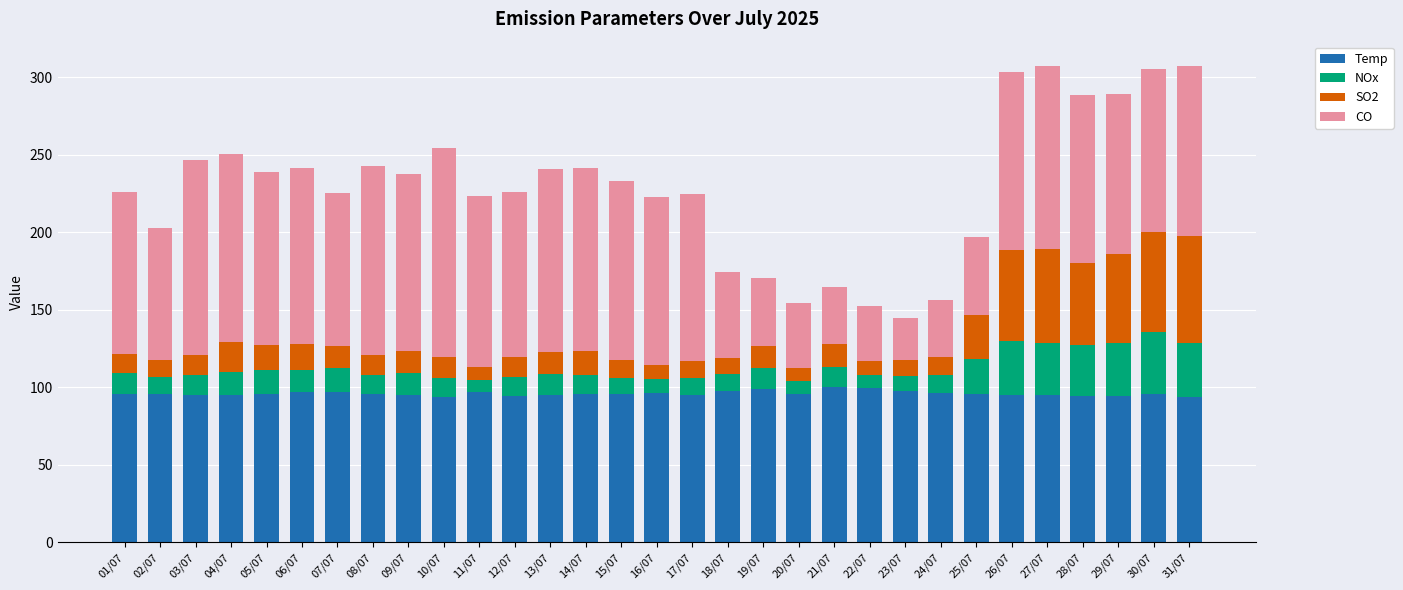

How many bars are there in total?

31